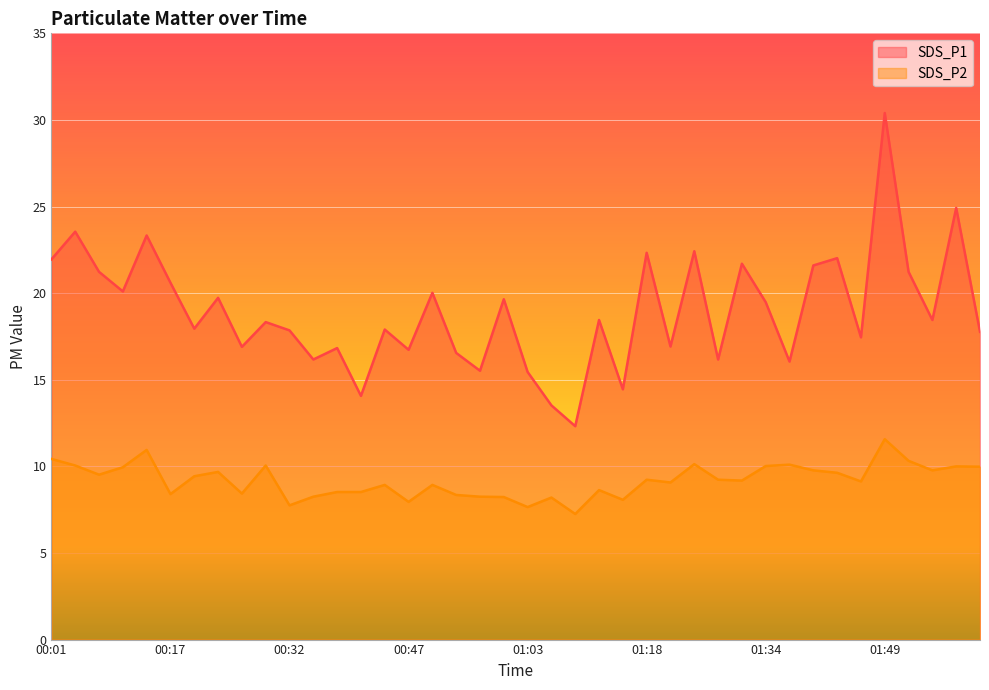

How many values in the SDS_P2 series are below 9?

17